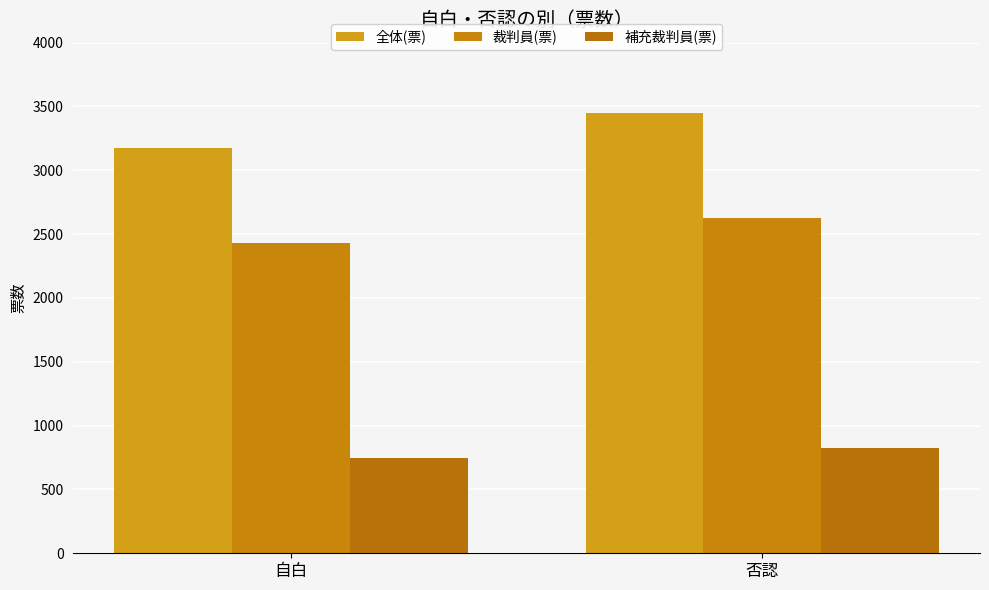

Is it true that 補充裁判員(票) equals 744 at 自白?

True